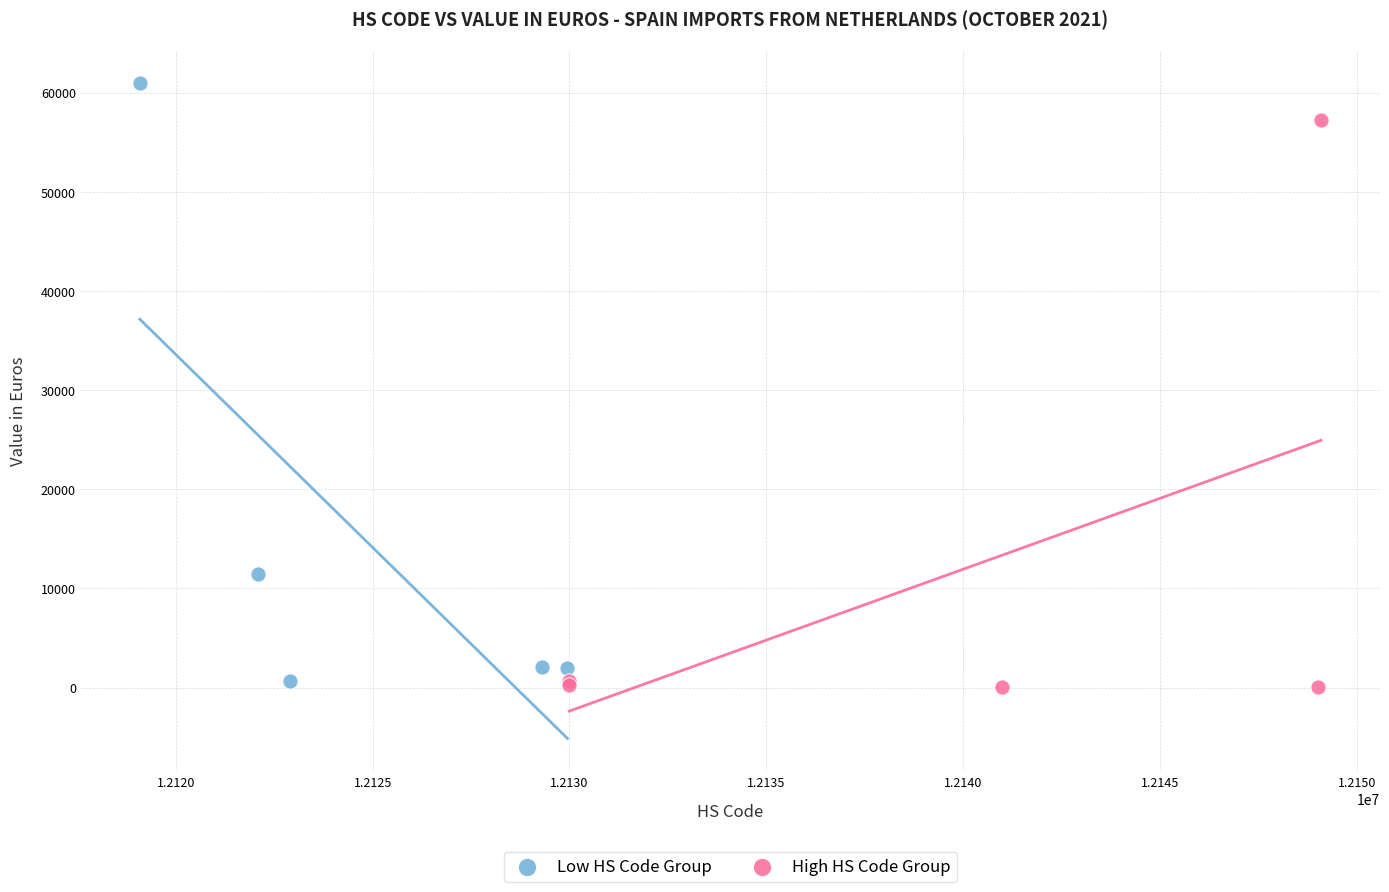

Which series reaches the maximum Y coordinate?

Low HS Code Group